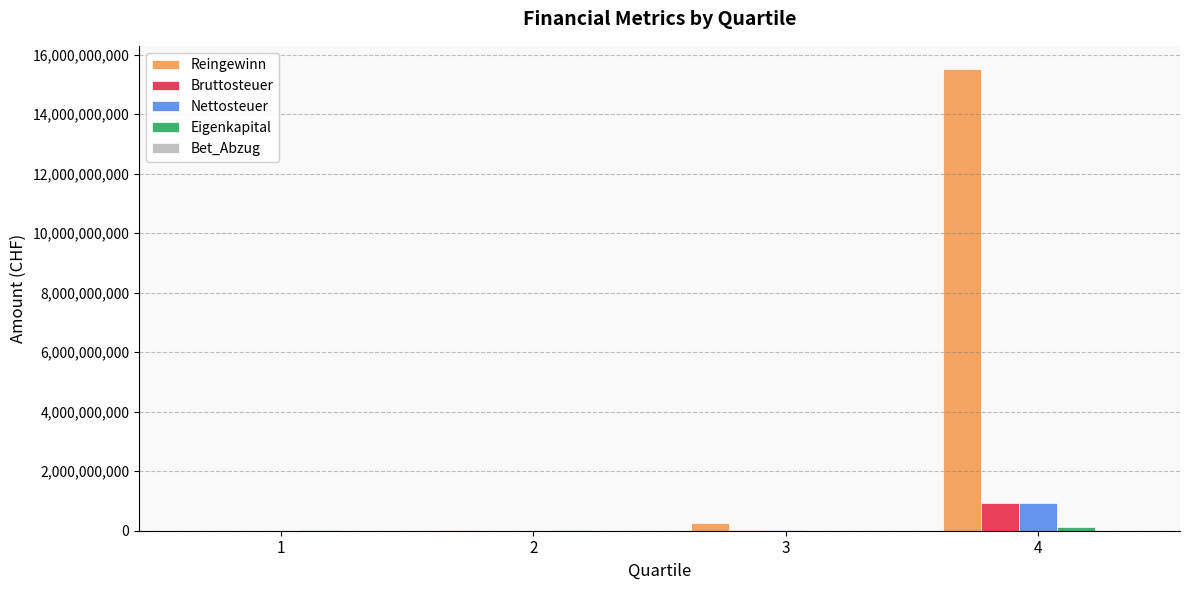

What is the maximum value shown in the chart?

15523457700